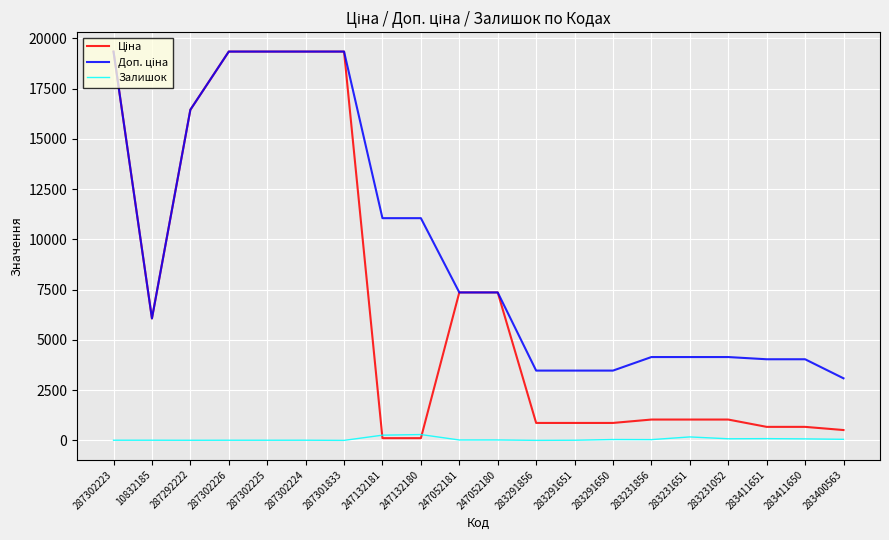

What is the difference between the highest and lowest values at 287301833?

19343.1